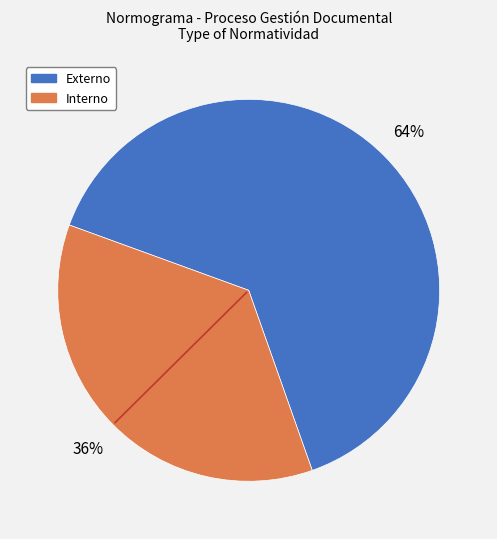

Is Interno the majority of the pie?

No